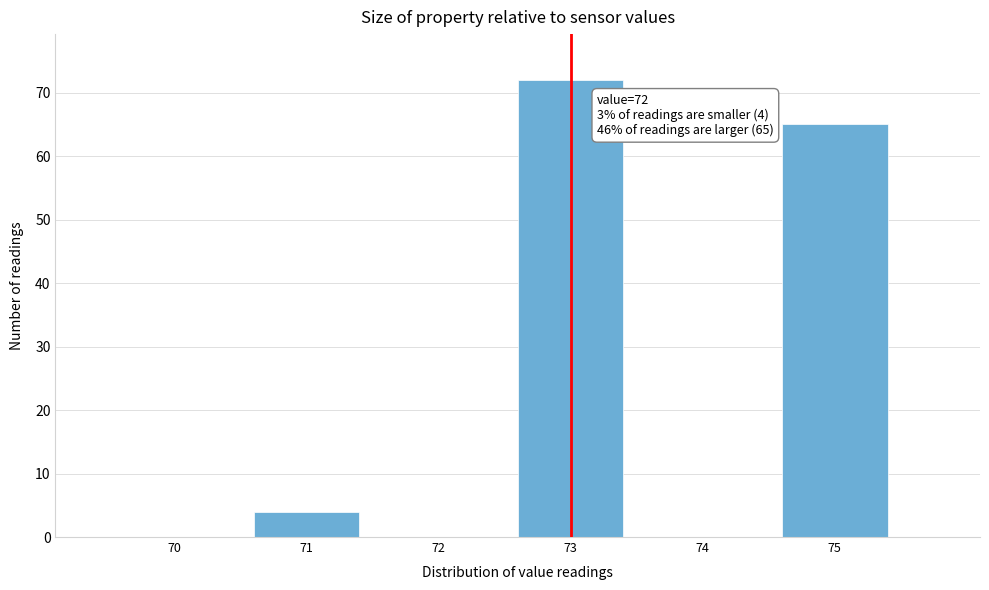

Reading left to right, list all the values displayed in this chart.

70=0	71=4	72=0	73=72	74=0	75=65